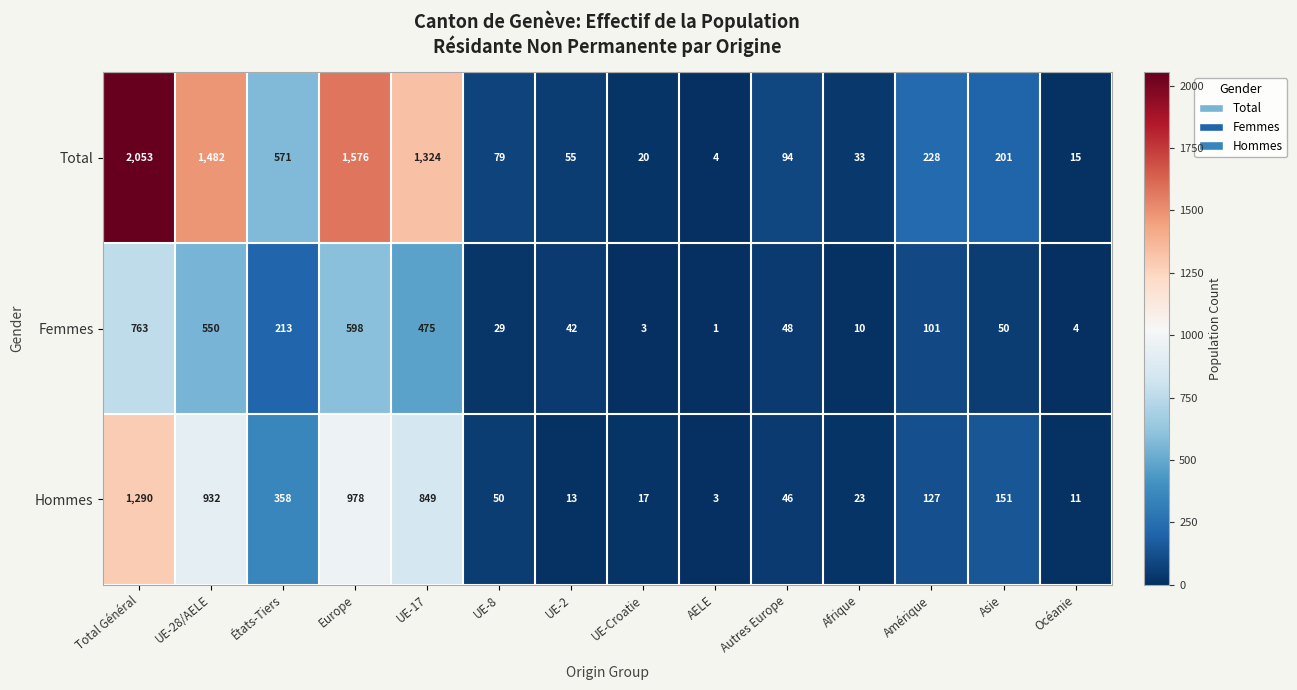

How many categories are shown in the chart?

14